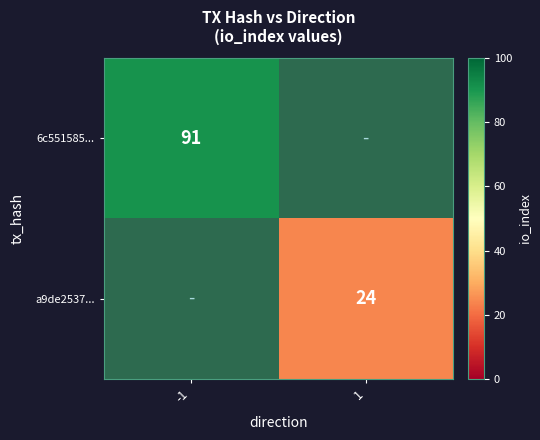

The 6c551585... series shows 91 at -1. True or false?

True